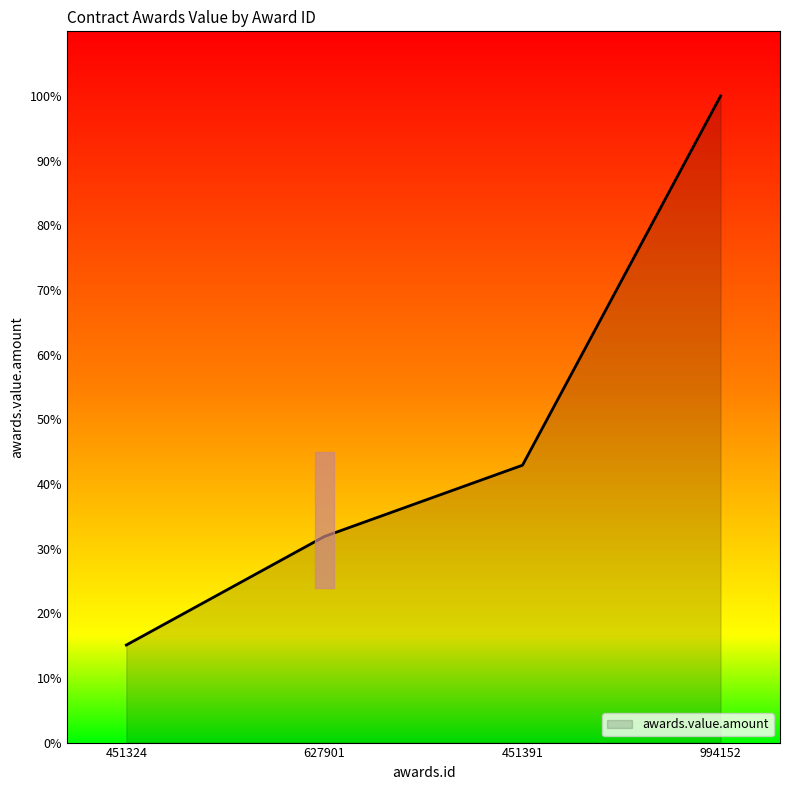

What is the difference between the values at 627901 and 451324?

16.8